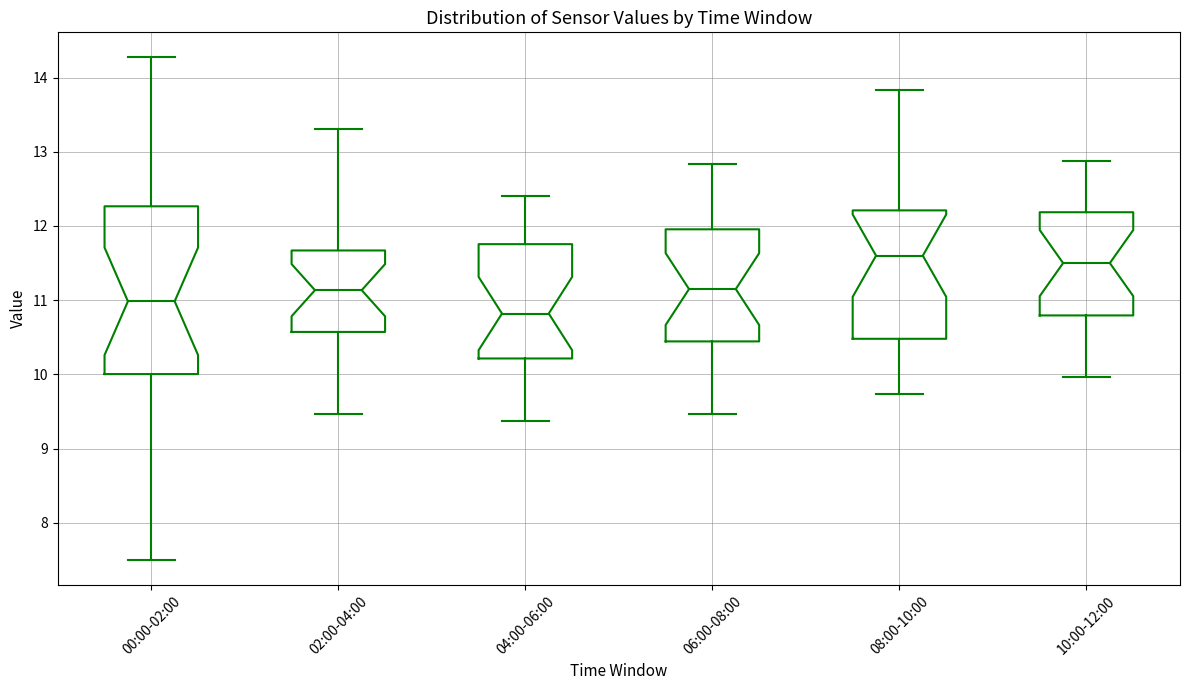

Which box has the lowest median line?

04:00-06:00